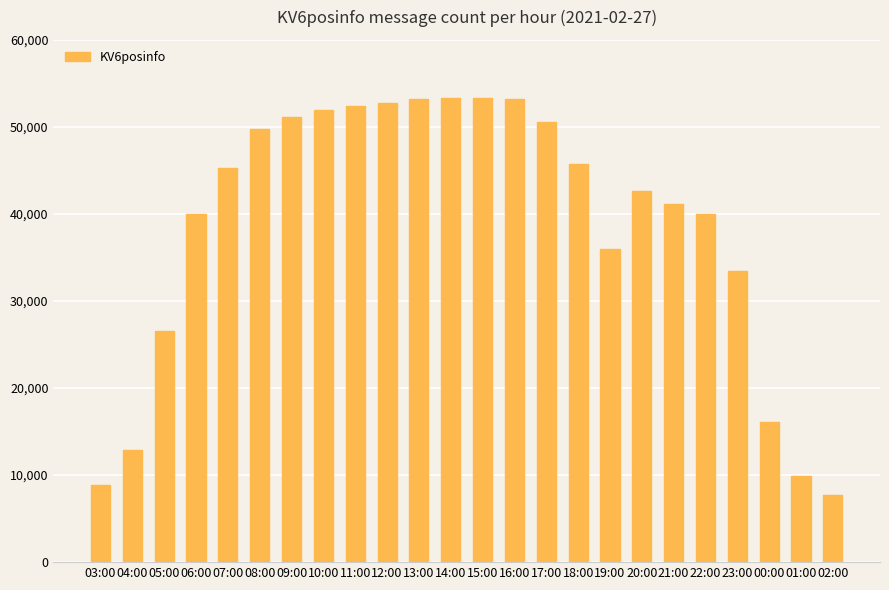

What is the change in value from 04:00 to 11:00?

+39413